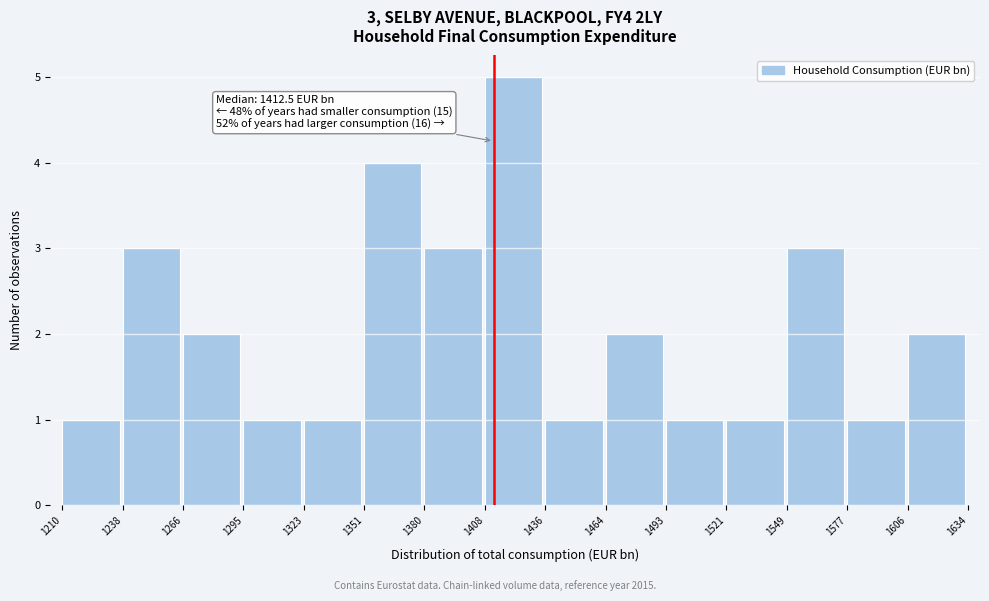

Over which range of the x-axis is the bar tallest?

1408 to 1436